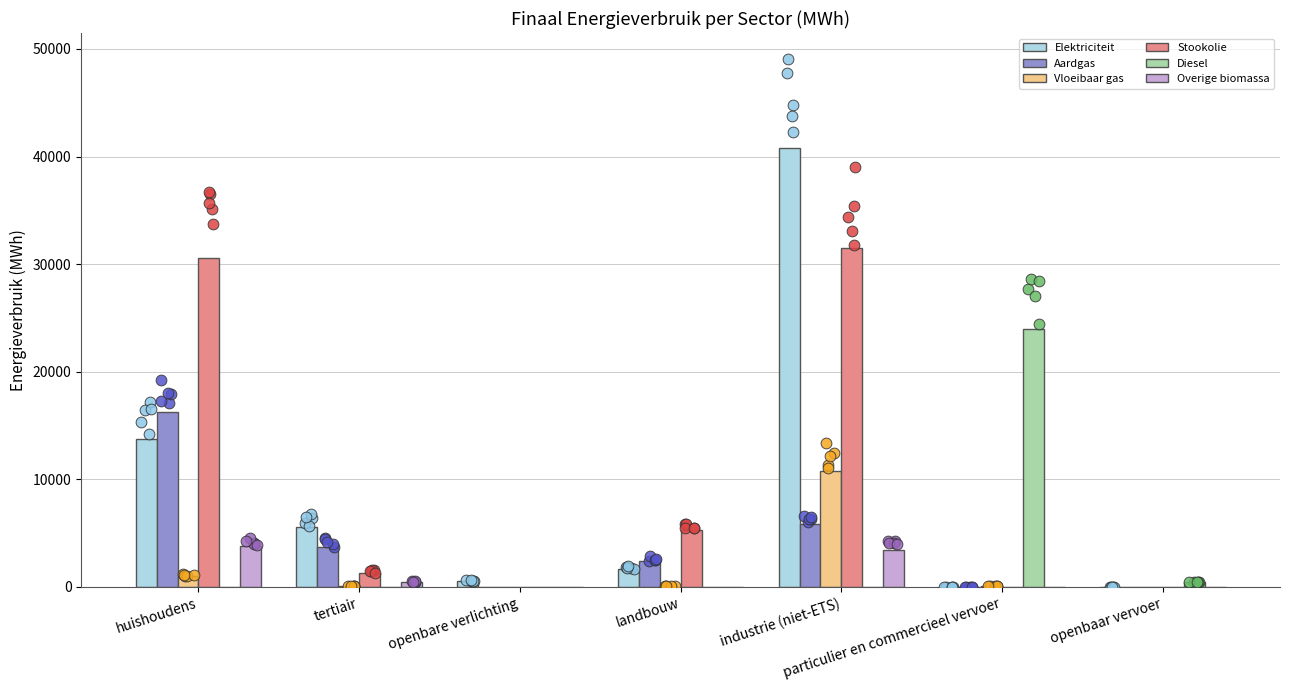

Which series has the widest spread of Y values?

Elektriciteit